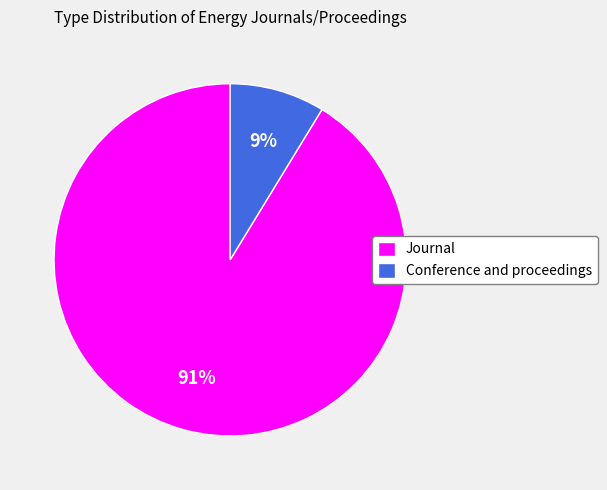

Combined, do Journal and Conference and proceedings account for over 50%?

Yes